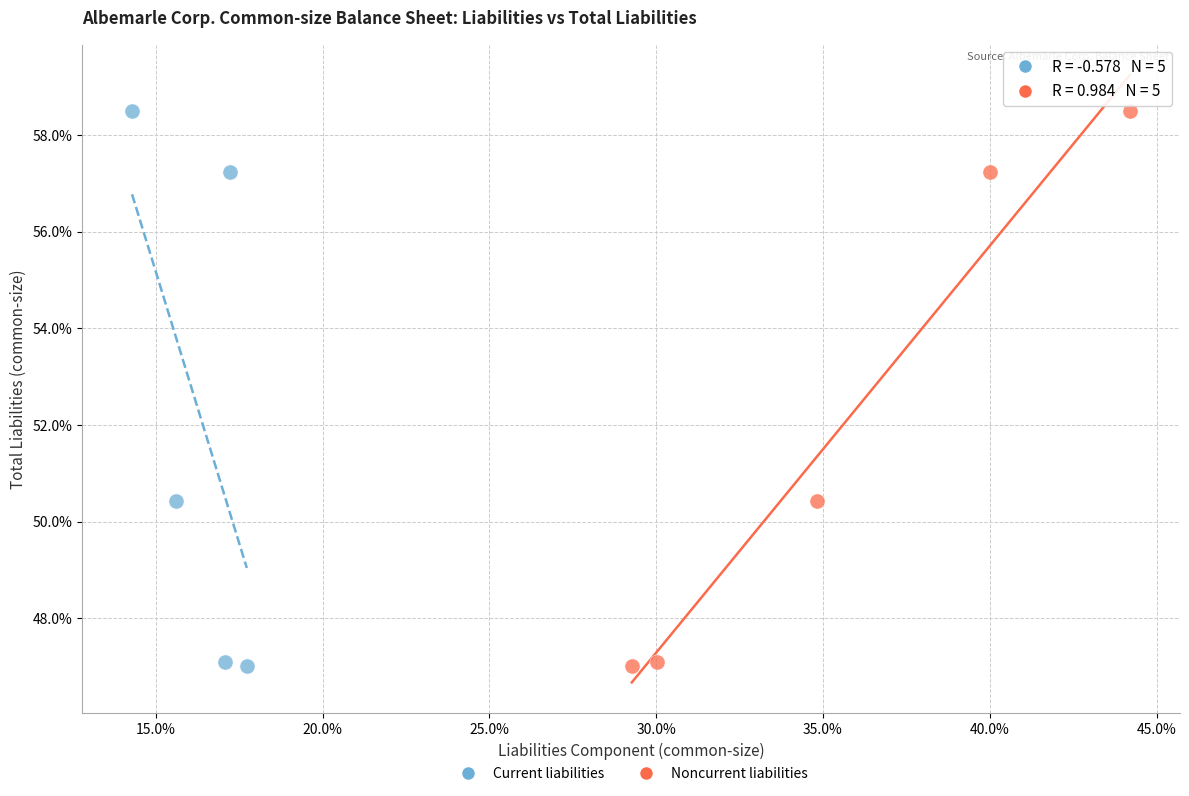

What are all the series names shown in the legend?

Current liabilities, Noncurrent liabilities